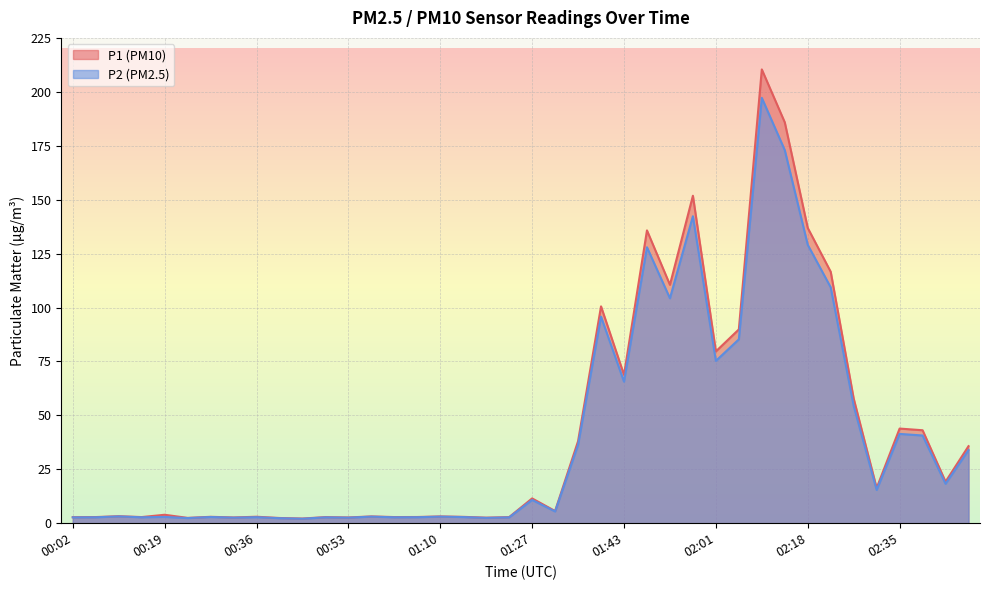

At which category is the sum across all series the highest?

02:10